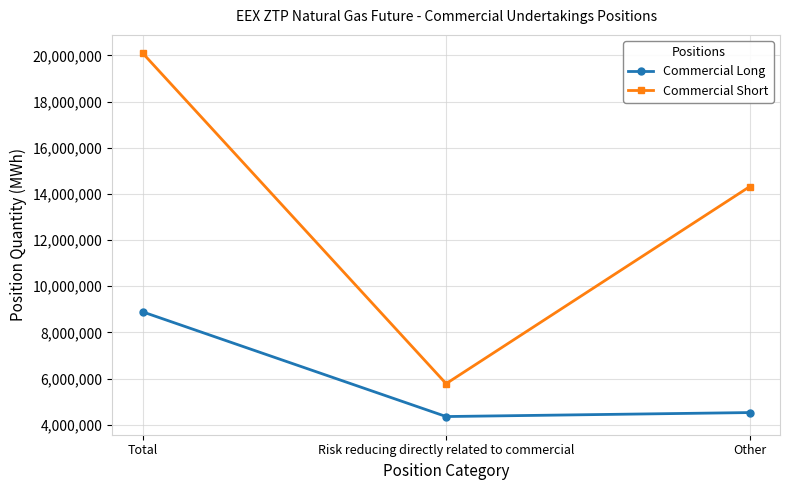

Which category has the highest value across all series?

Total